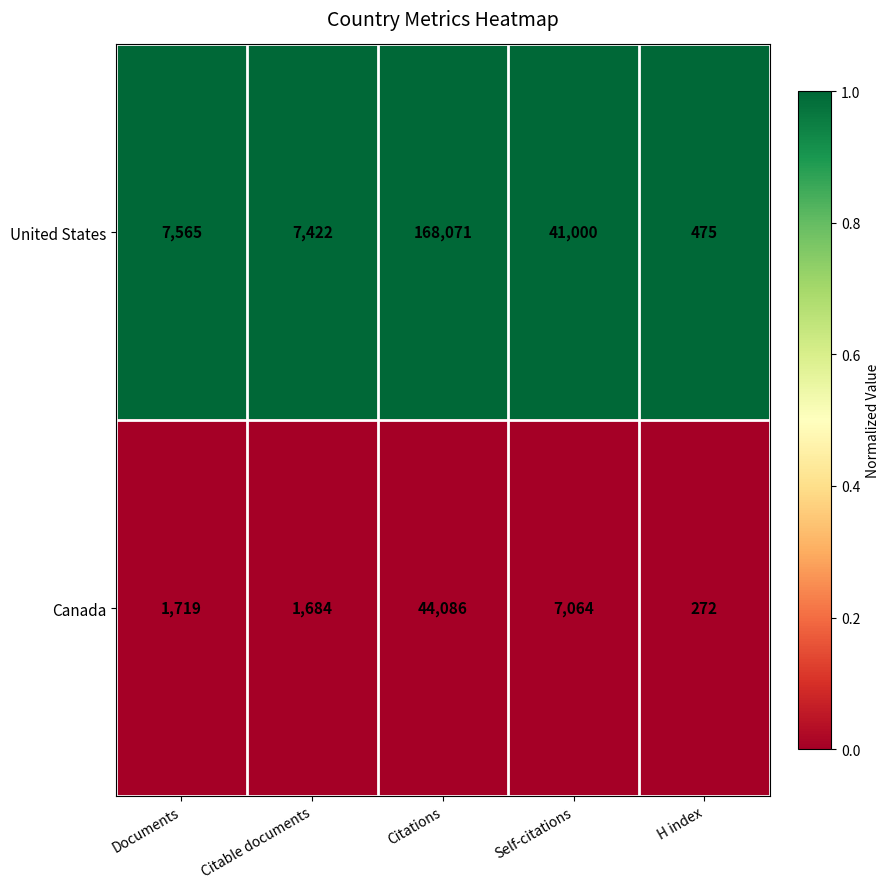

What is the difference between the highest and lowest values at Citations?

123985